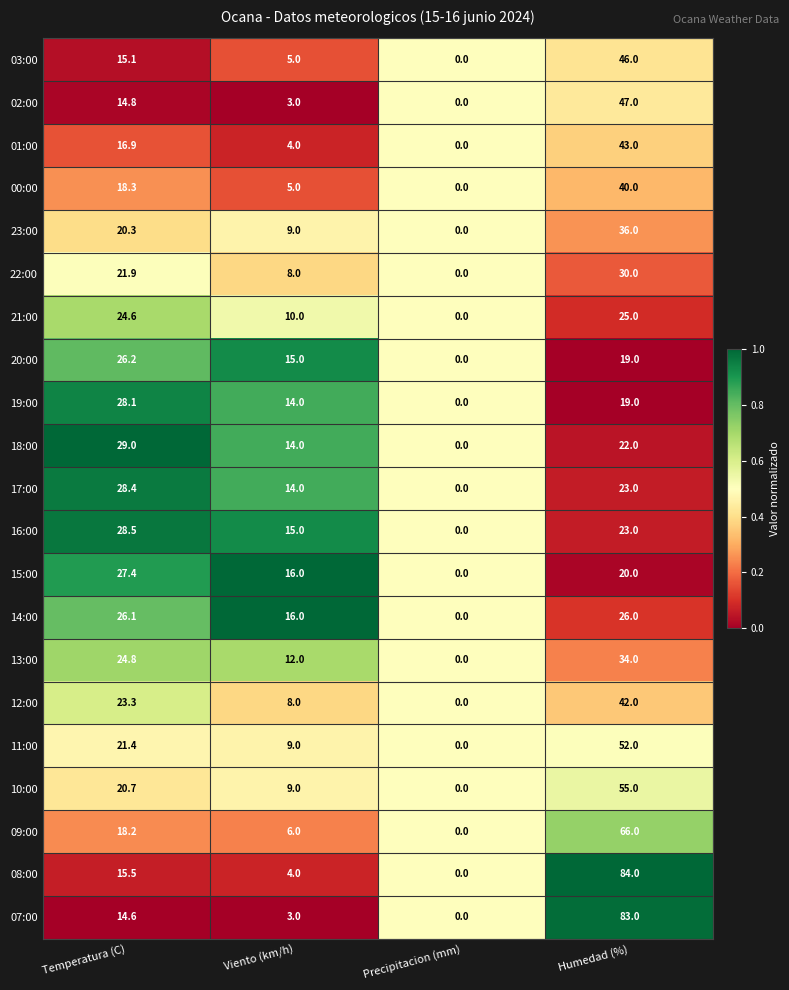

Where is 09:00 nearest to the value 33?

Temperatura (C)